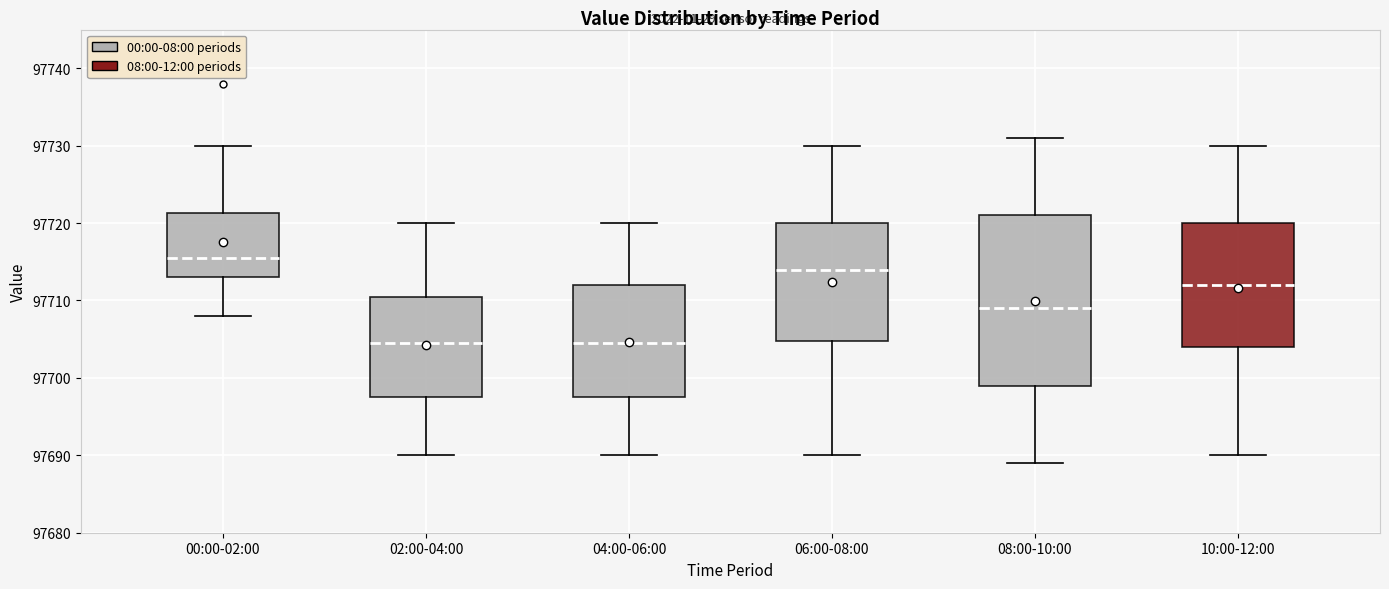

Reading left to right, read every box against the y-axis: the position of its median line, the range the box covers, and the ends of its whiskers. The values are not printed on the chart, so give them approximately, as read against the axis.

00:00-02:00: median 97716, box 97713 to 97721, whiskers 97708 to 97730
02:00-04:00: median 97705, box 97698 to 97711, whiskers 97690 to 97720
04:00-06:00: median 97705, box 97698 to 97712, whiskers 97690 to 97720
06:00-08:00: median 97714, box 97705 to 97720, whiskers 97690 to 97730
08:00-10:00: median 97709, box 97699 to 97721, whiskers 97689 to 97731
10:00-12:00: median 97712, box 97704 to 97720, whiskers 97690 to 97730